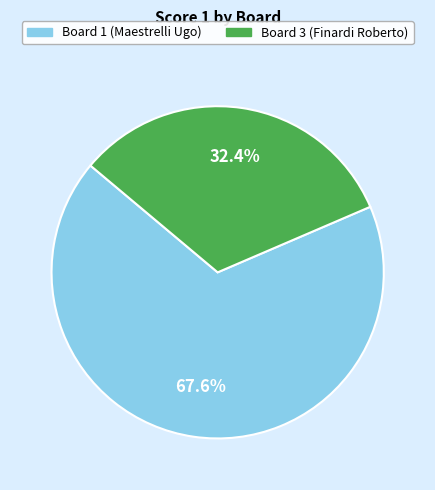

How many slices are in this pie chart?

2